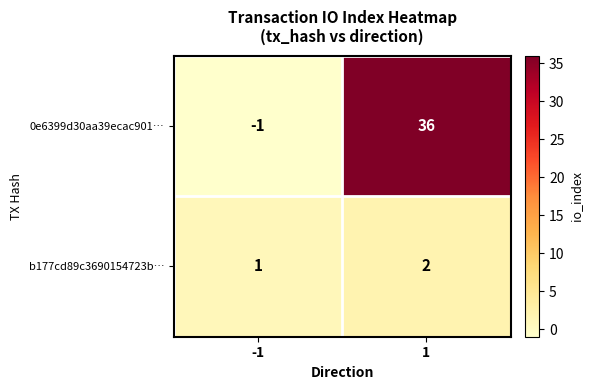

Reading right to left, transcribe all the data shown in this chart.

0e6399d30aa39ecac901…: 36	-1
b177cd89c3690154723b…: 2	1